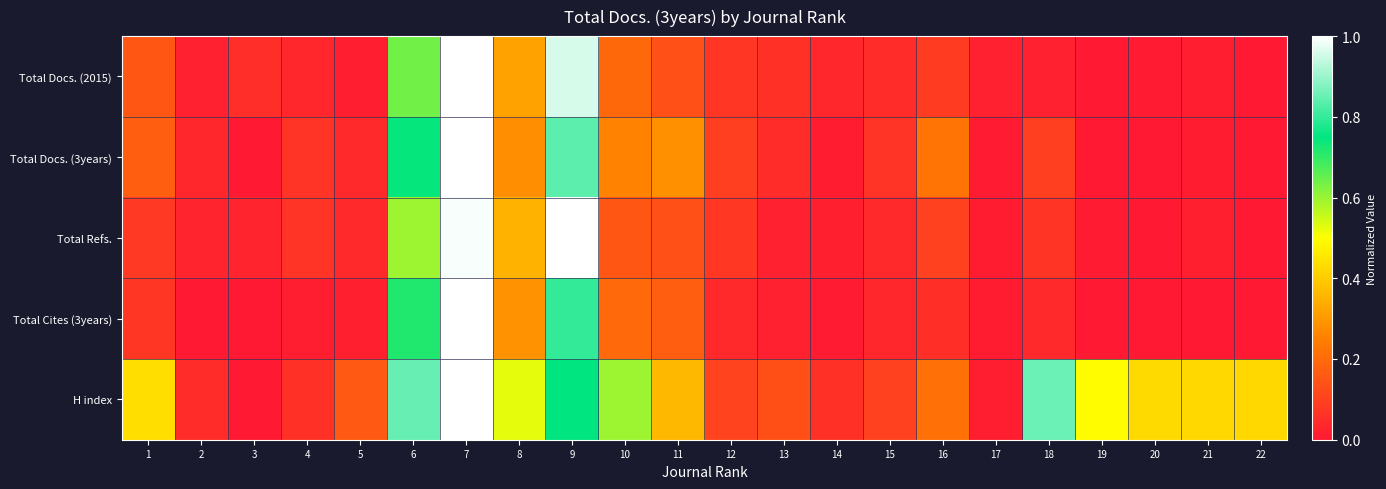

Which series has the largest range (max minus min)?

Total Docs. (2015)